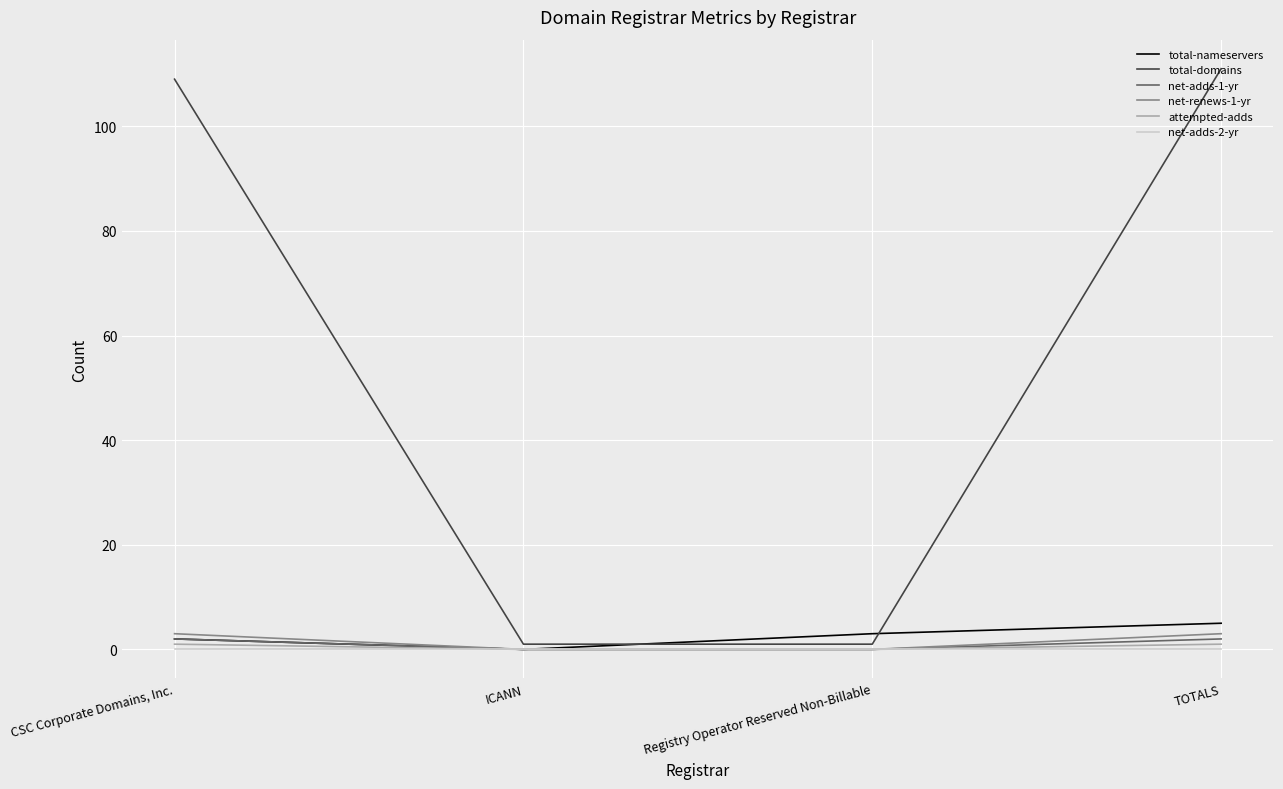

What is the maximum value for total-nameservers?

5